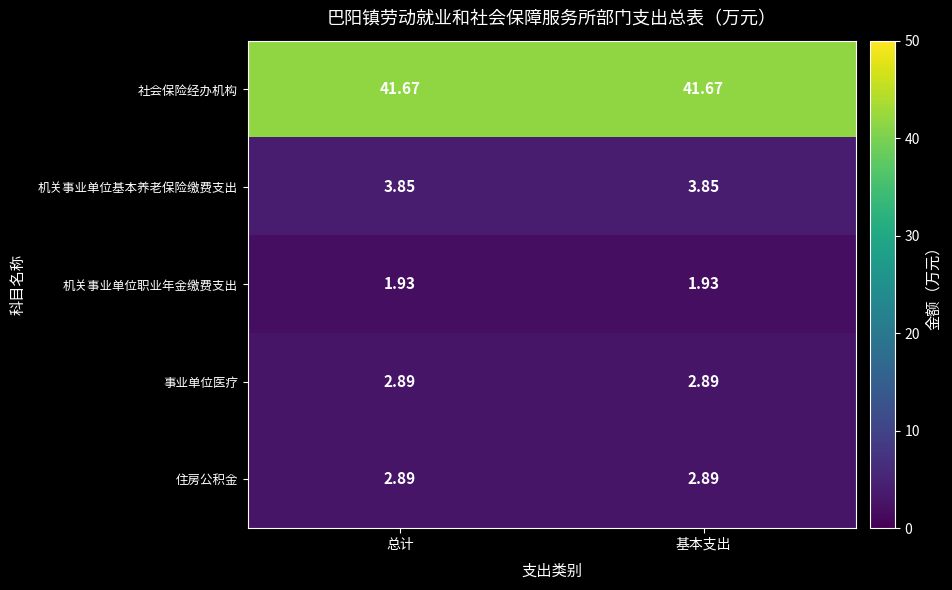

What is the total value across all series at 基本支出?

53.2